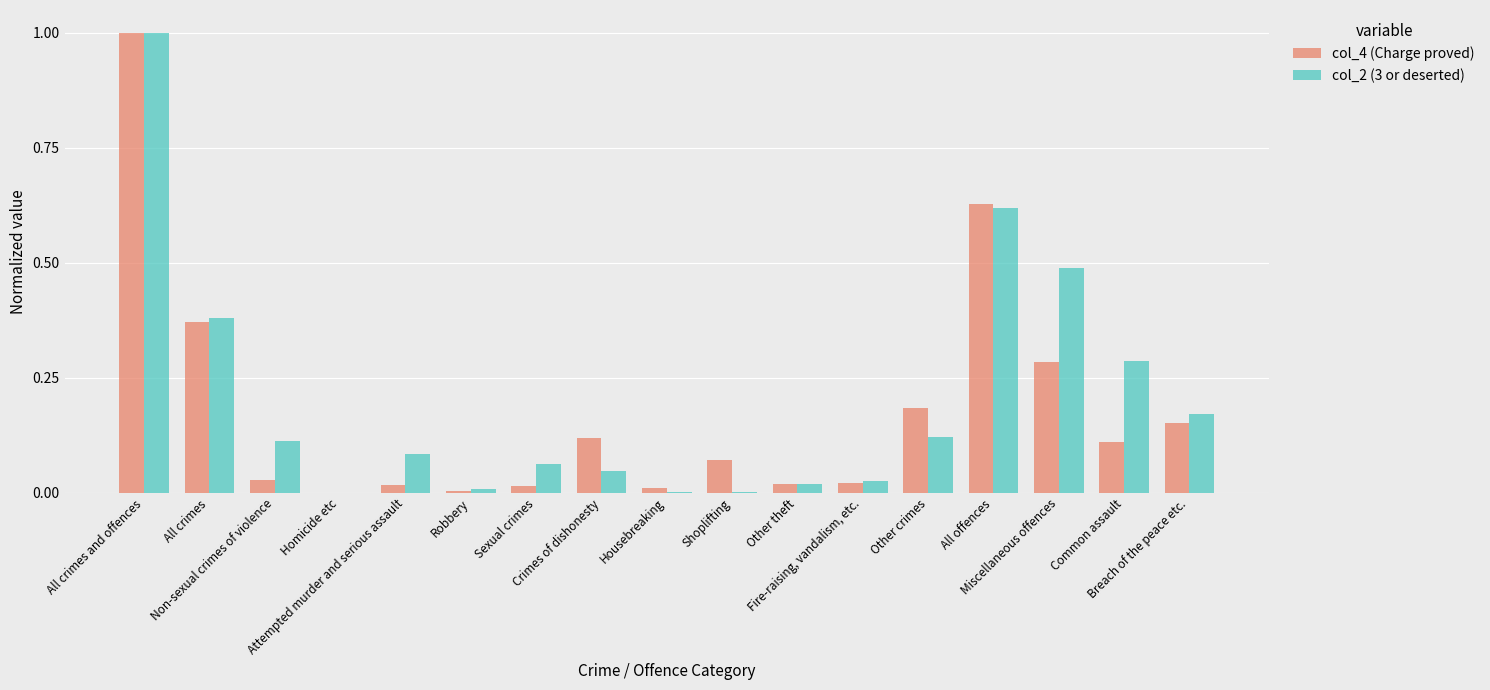

Which category has the highest value in the col_4 (Charge proved) series?

All crimes and offences